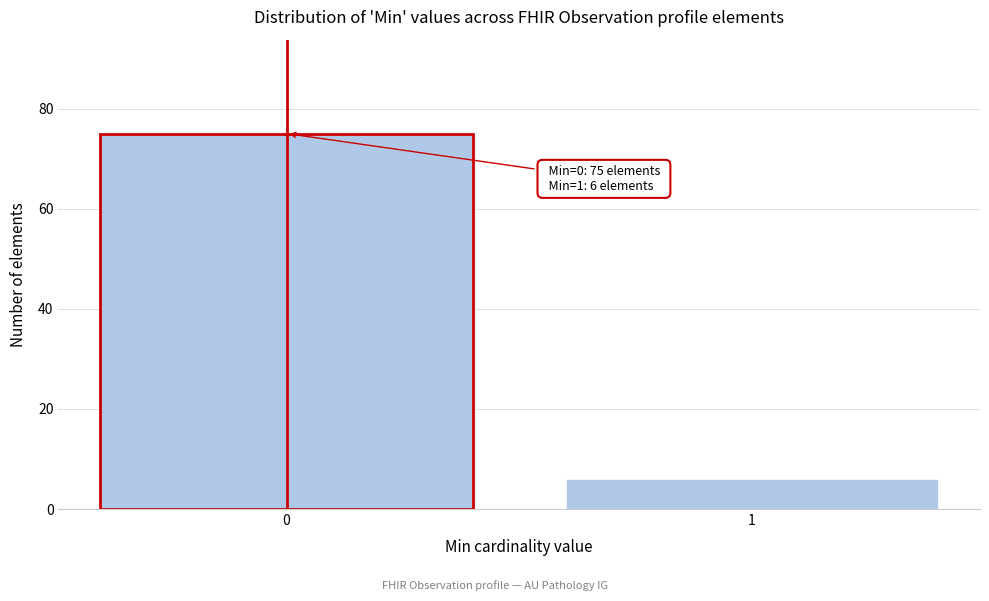

Reading left to right, transcribe all the data shown in this chart.

0=75	1=6